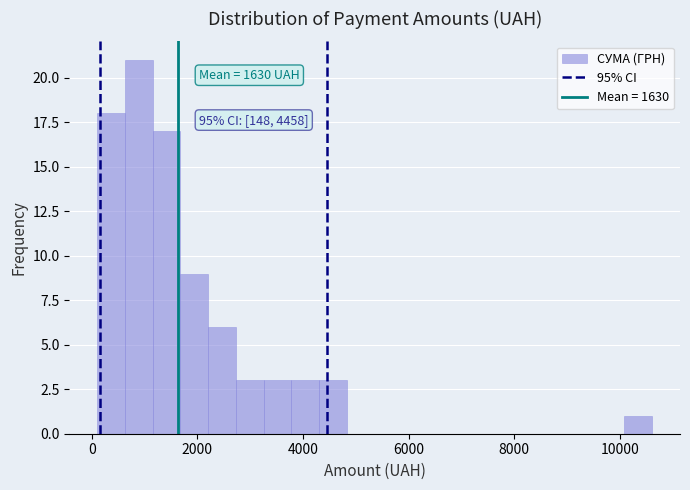

Around what value on the x-axis is the tallest bar? Give the approximate position of its centre, as read against the axis.

800